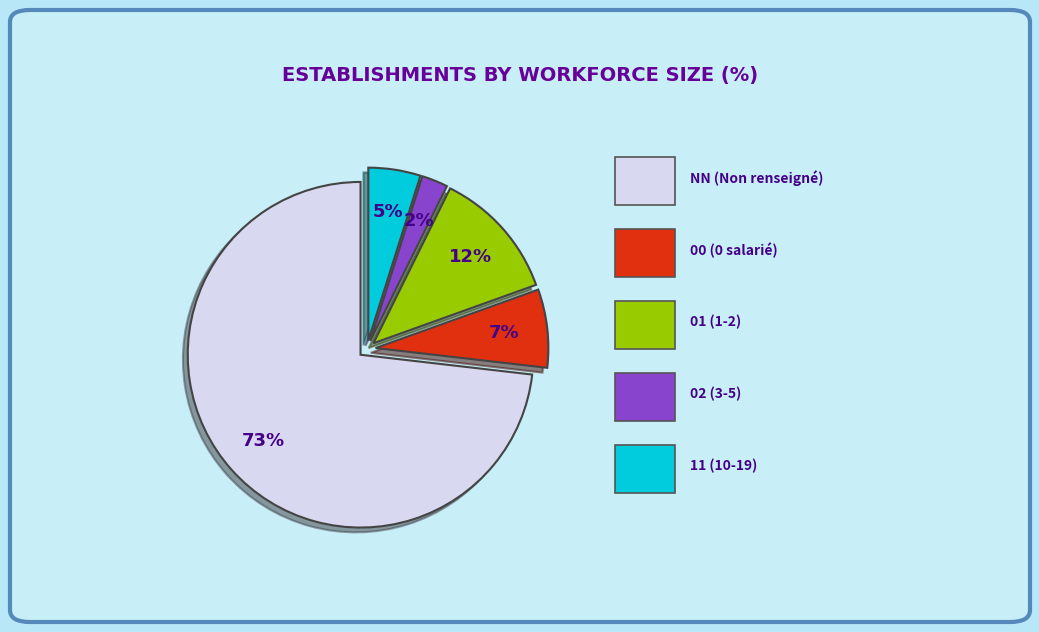

Is there a majority slice in this chart?

Yes